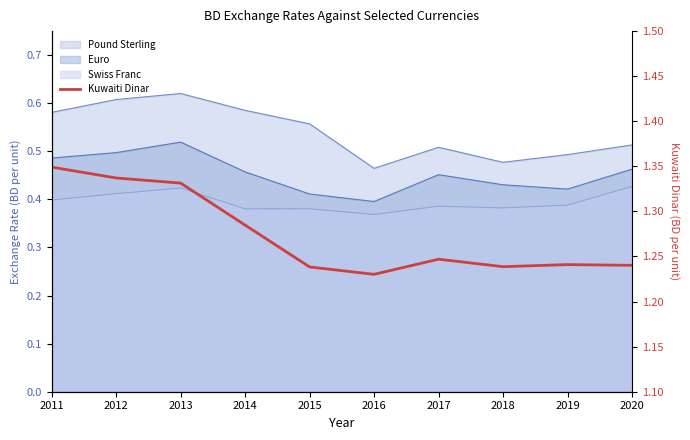

True or false: the data shows 0.8 at 2011.

False